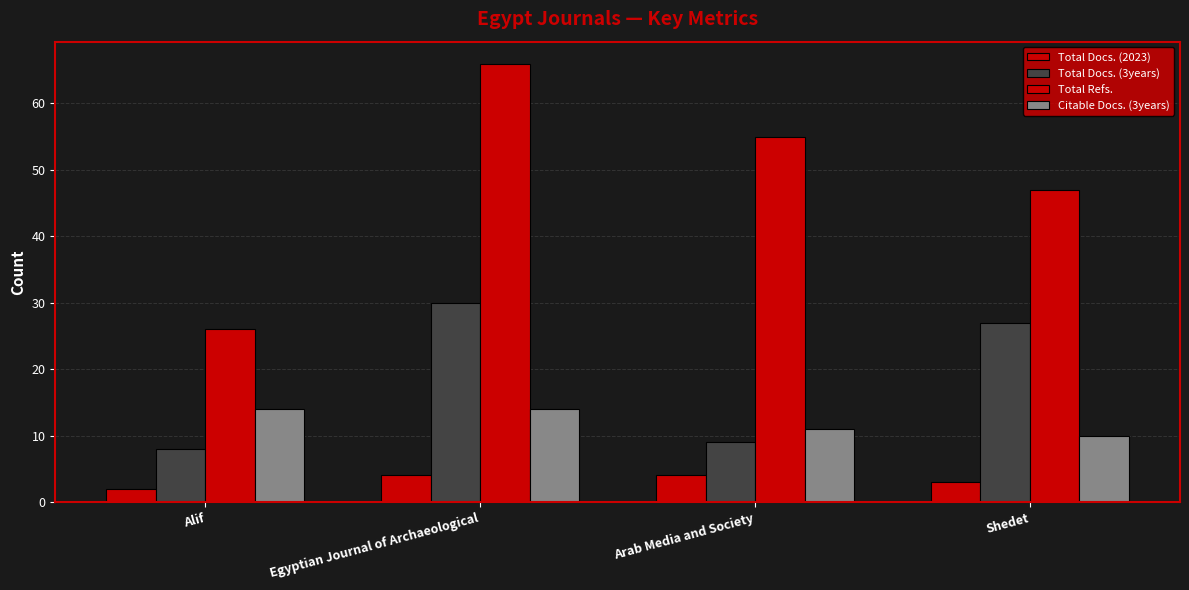

How many bars are there in each group?

4